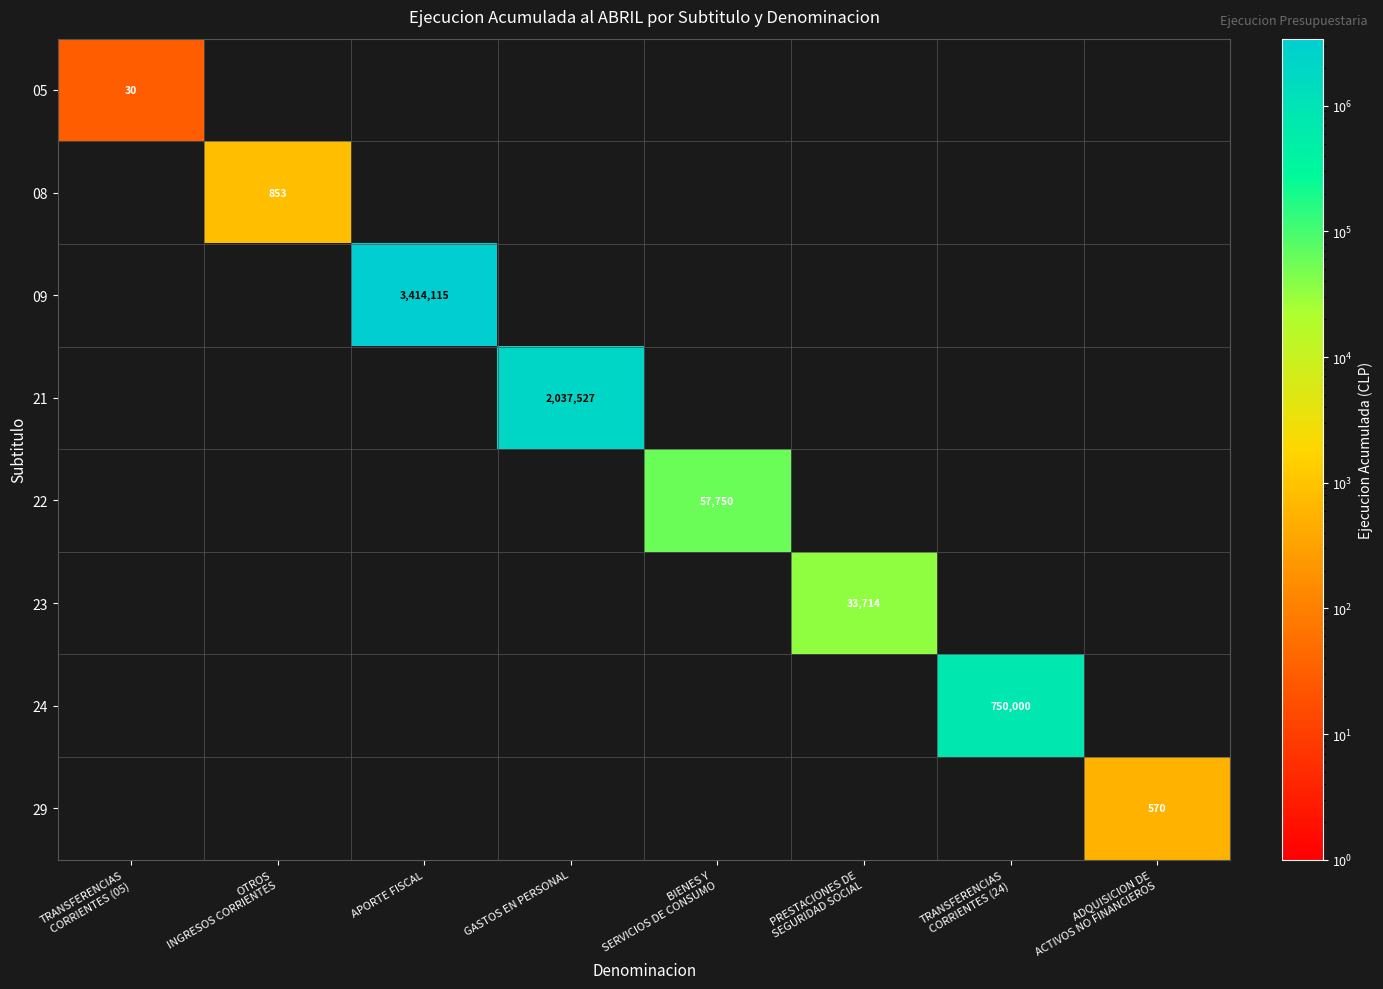

Rank the categories by 09 value from highest to lowest.

APORTE FISCAL, TRANSFERENCIAS CORRIENTES (05), OTROS INGRESOS CORRIENTES, GASTOS EN PERSONAL, BIENES Y SERVICIOS DE CONSUMO, PRESTACIONES DE SEGURIDAD SOCIAL, TRANSFERENCIAS CORRIENTES (24), ADQUISICION DE ACTIVOS NO FINANCIEROS